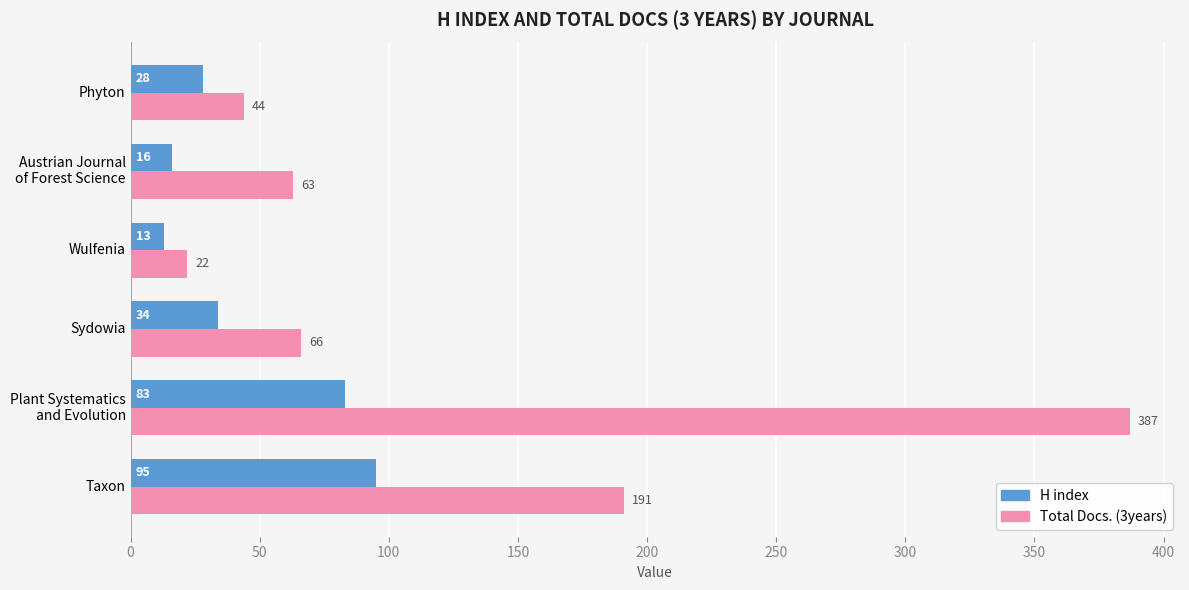

What is the average value of the Total Docs. (3years) series?

129